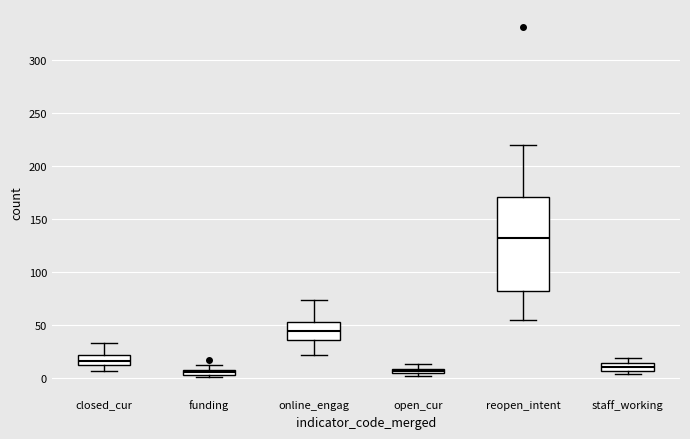

Comparing the boxes themselves (not the whiskers), which one is the tallest?

reopen_intent